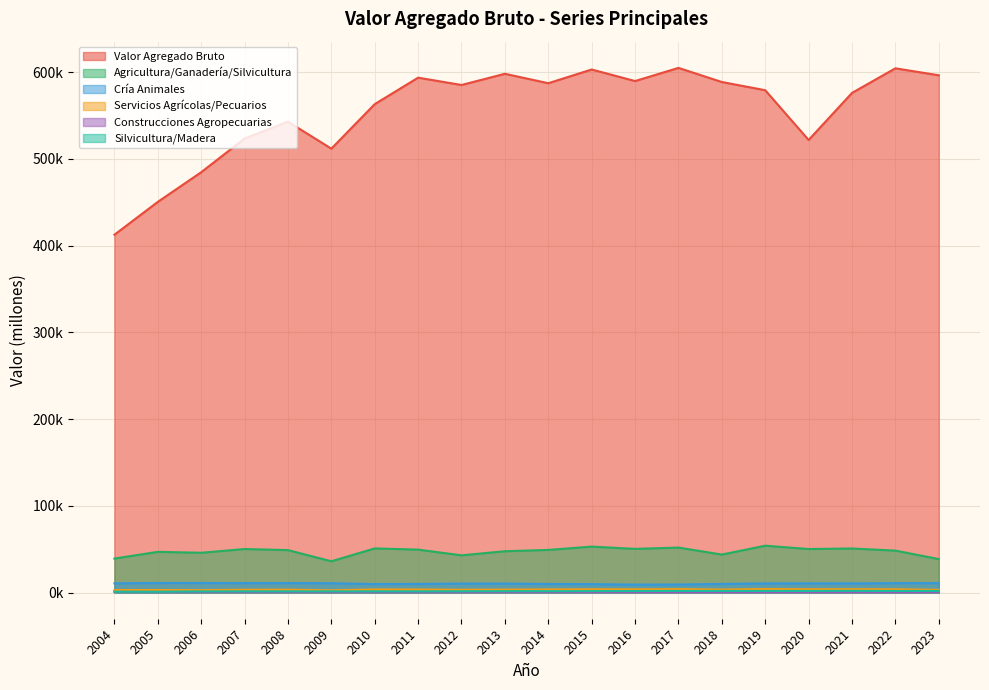

What are all the series names shown in the legend?

Valor Agregado Bruto, Agricultura/Ganadería/Silvicultura, Cría Animales, Servicios Agrícolas/Pecuarios, Construcciones Agropecuarias, Silvicultura/Madera